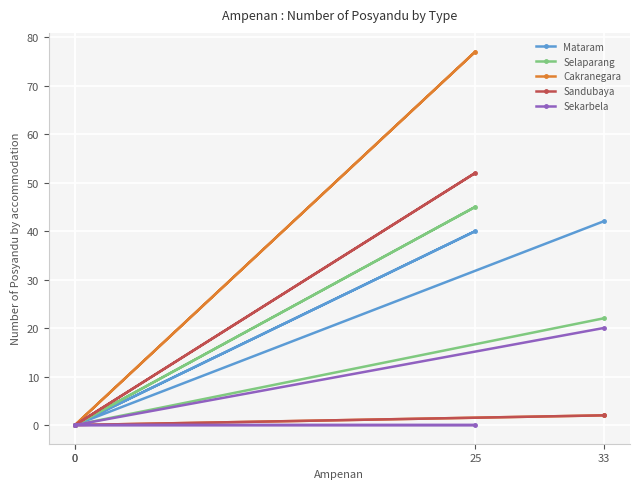

True or false: Selaparang has a value of 0 at 0.

True